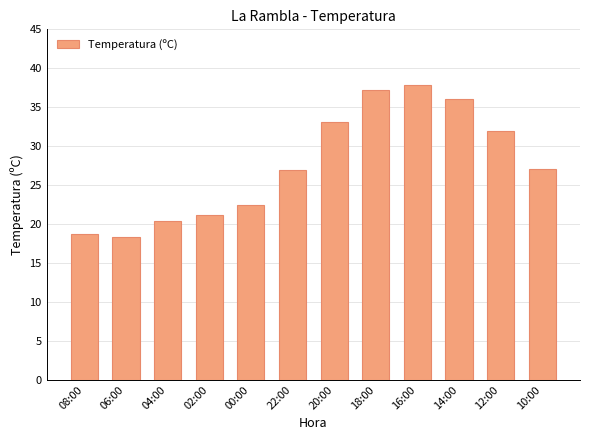

What is the average value?

27.6